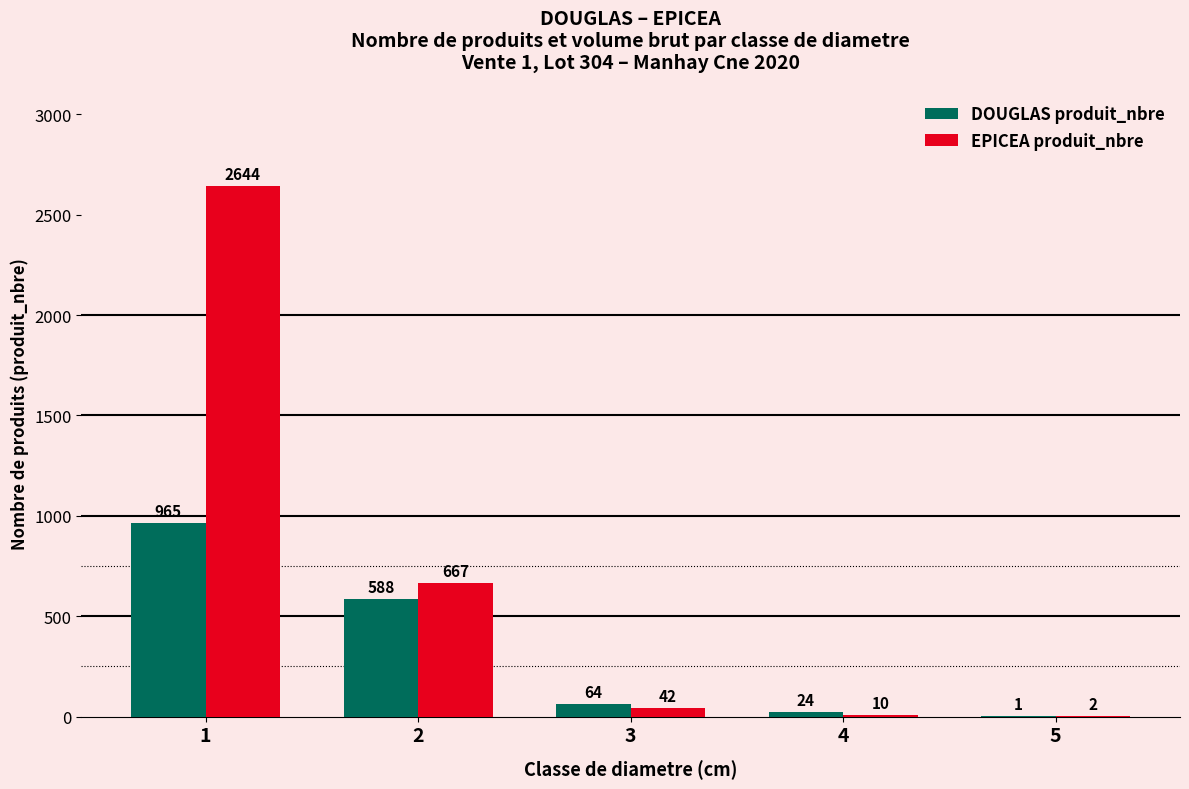

At which label does DOUGLAS produit_nbre reach its peak?

1